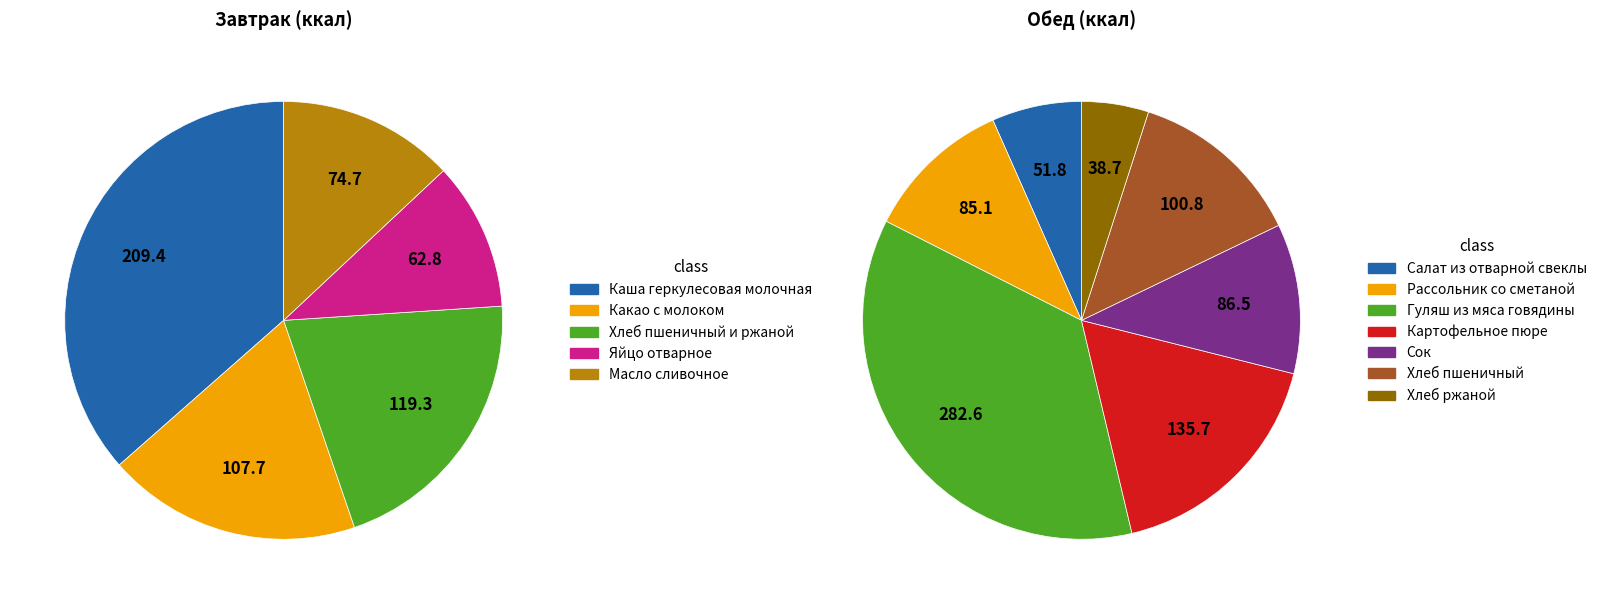

Does Обед account for over 50% of the chart?

Yes